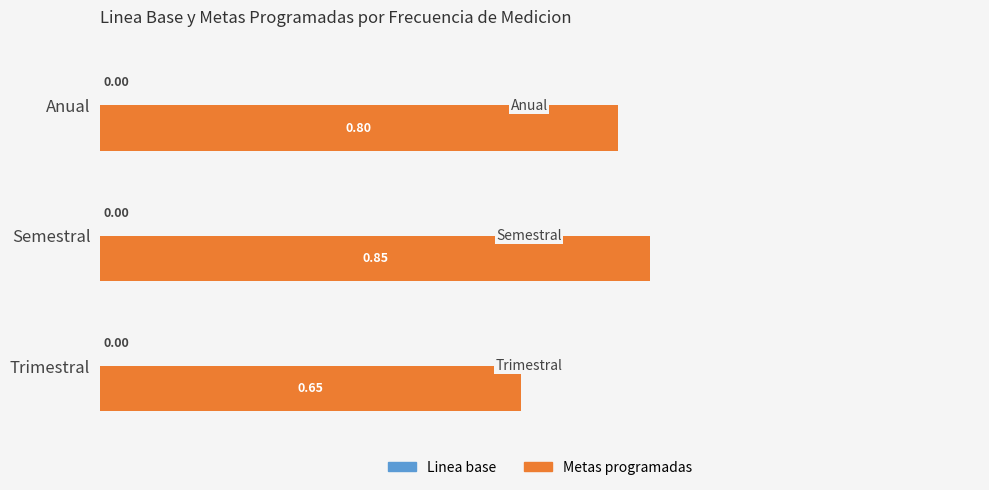

Which has a higher value, Anual or Semestral?

Semestral